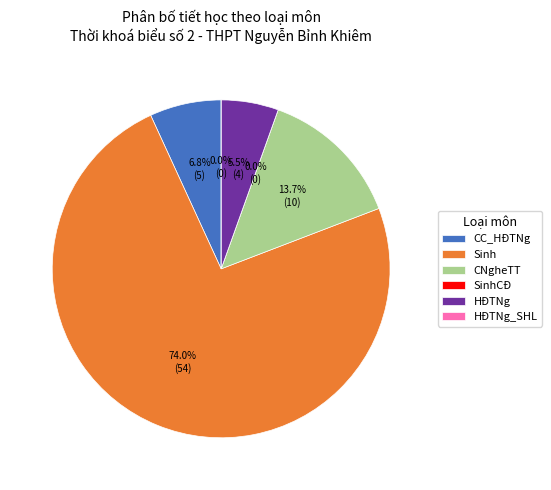

Between CNgheTT and HĐTNg_SHL, which is larger?

CNgheTT